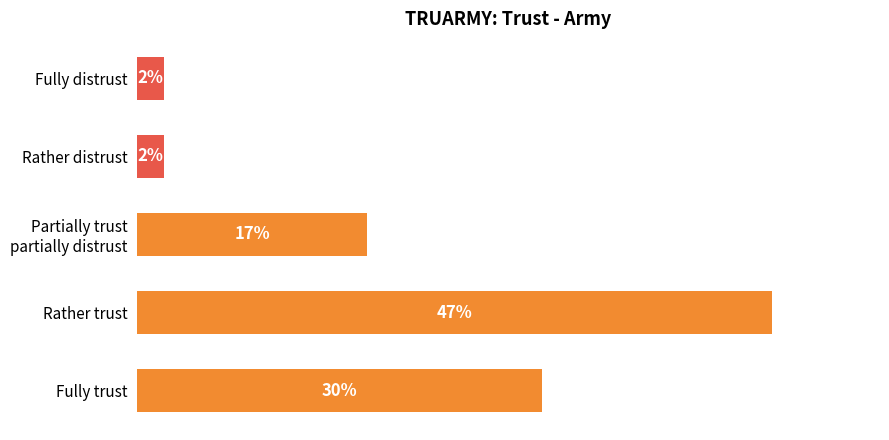

Are the bars grouped side by side (vs. stacked)?

No